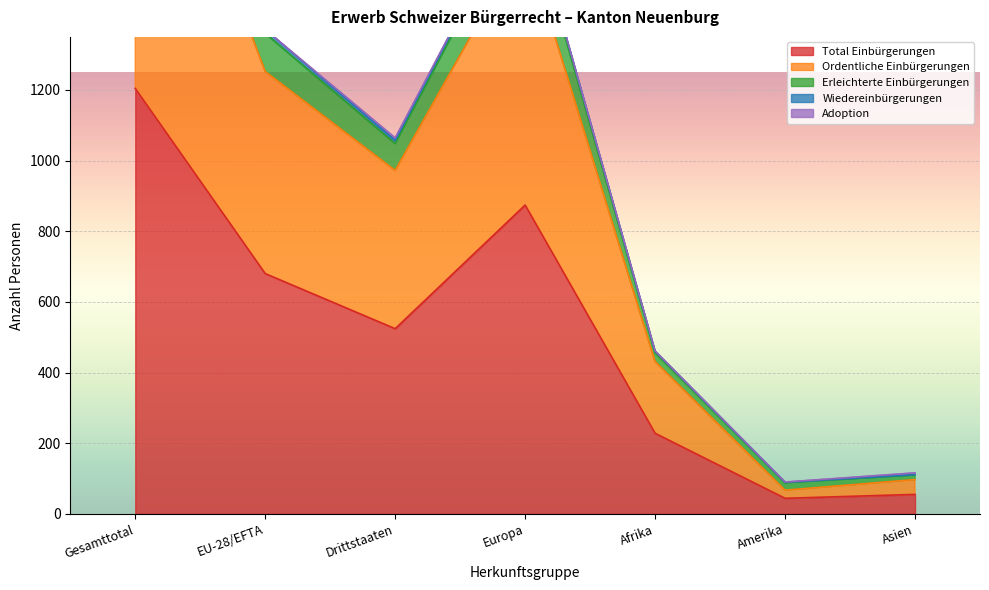

List the labels in order of Ordentliche Einbürgerungen value, largest first.

Gesamttotal, Europa, EU-28/EFTA, Drittstaaten, Afrika, Asien, Amerika